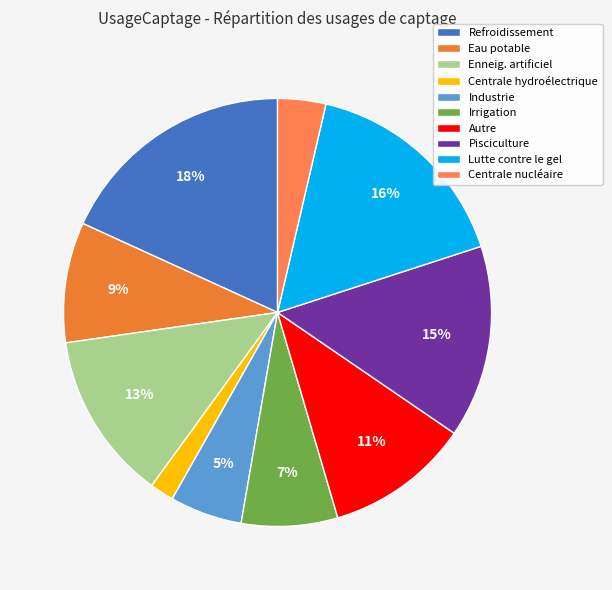

Rank the categories by value from lowest to highest.

Centrale hydroélectrique, Centrale nucléaire, Industrie, Irrigation, Eau potable, Autre, Enneig. artificiel, Pisciculture, Lutte contre le gel, Refroidissement